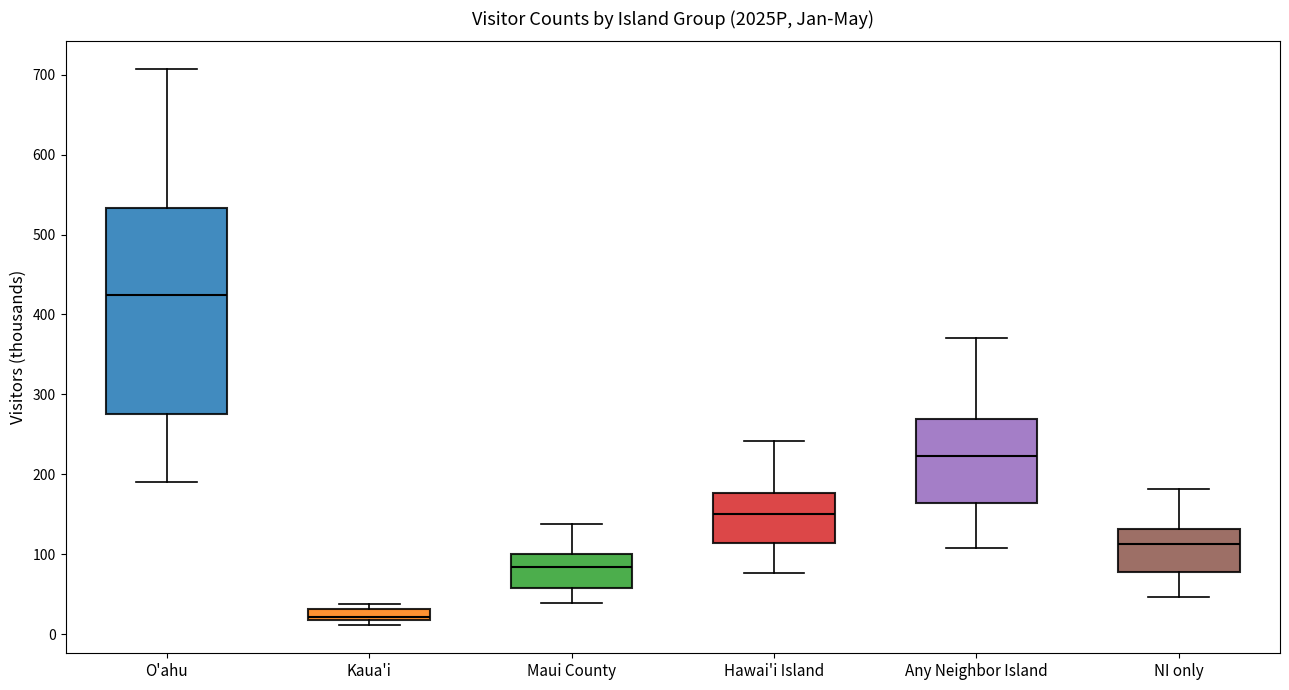

Which box is the tallest, from its lower edge to its upper edge?

O'ahu